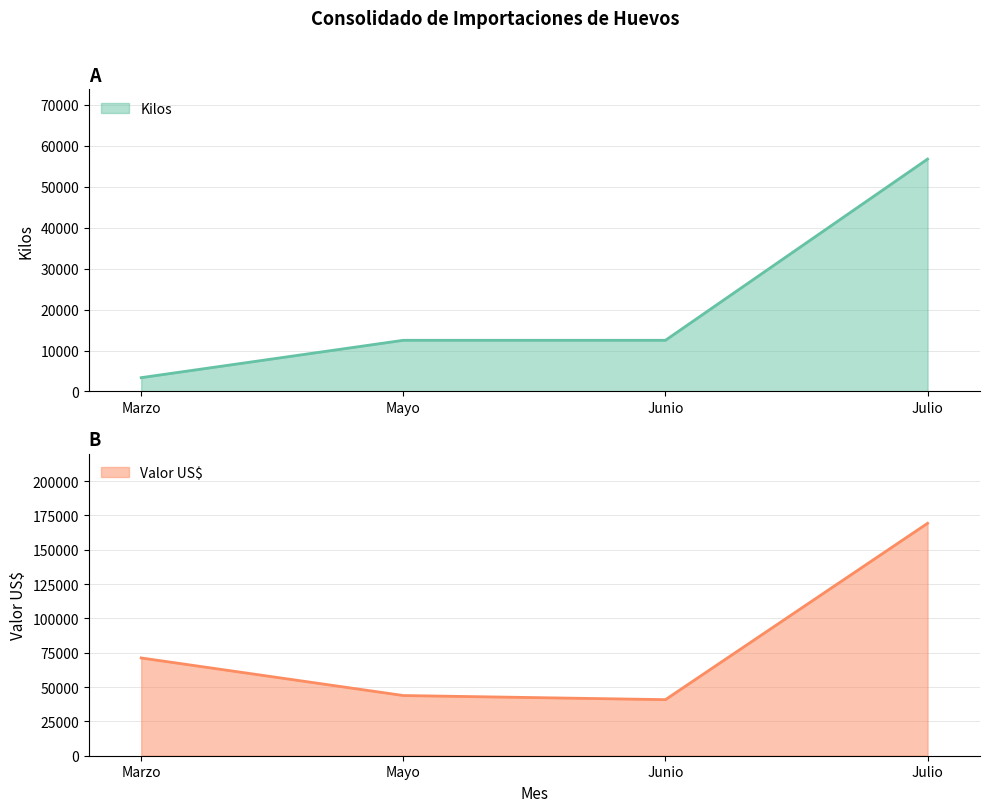

Where is the first local minimum for Valor US$?

Junio